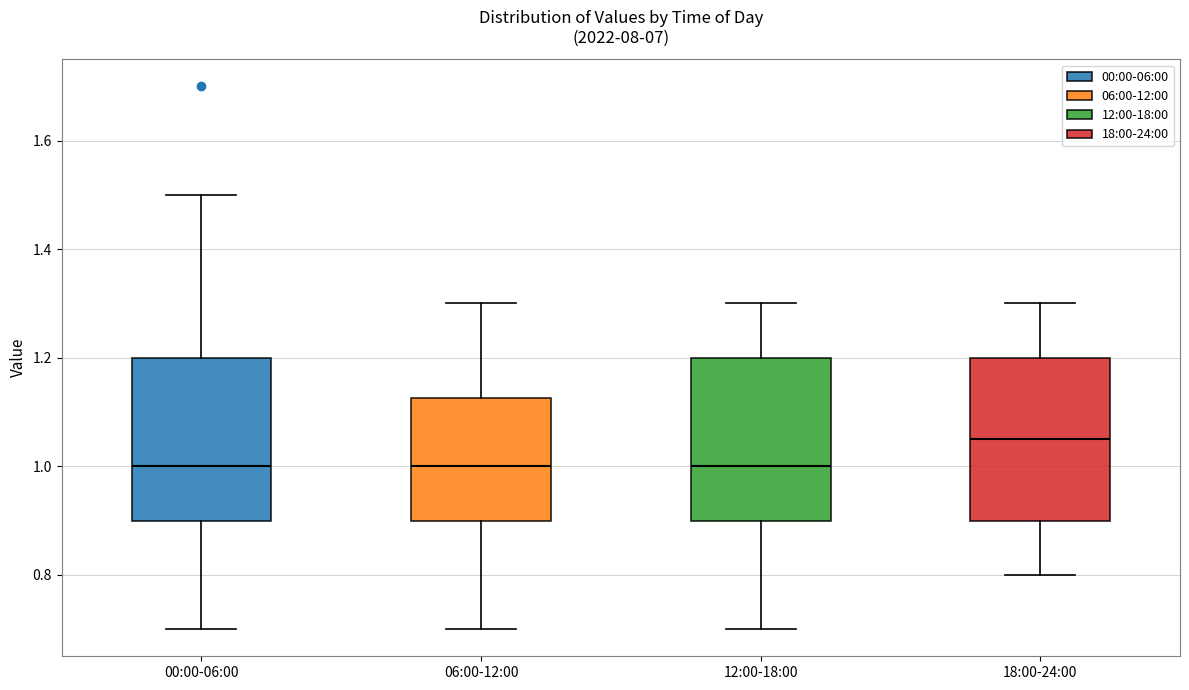

Reading left to right, transcribe this box plot: for each box, give where its median line is, the range the box spans, and where its two whiskers end, as read against the y-axis. The values are not printed on the chart, so give them approximately, as read against the axis.

00:00-06:00: median 1.00, box 0.90 to 1.20, whiskers 0.70 to 1.50
06:00-12:00: median 1.00, box 0.90 to 1.12, whiskers 0.70 to 1.30
12:00-18:00: median 1.00, box 0.90 to 1.20, whiskers 0.70 to 1.30
18:00-24:00: median 1.06, box 0.90 to 1.20, whiskers 0.80 to 1.30